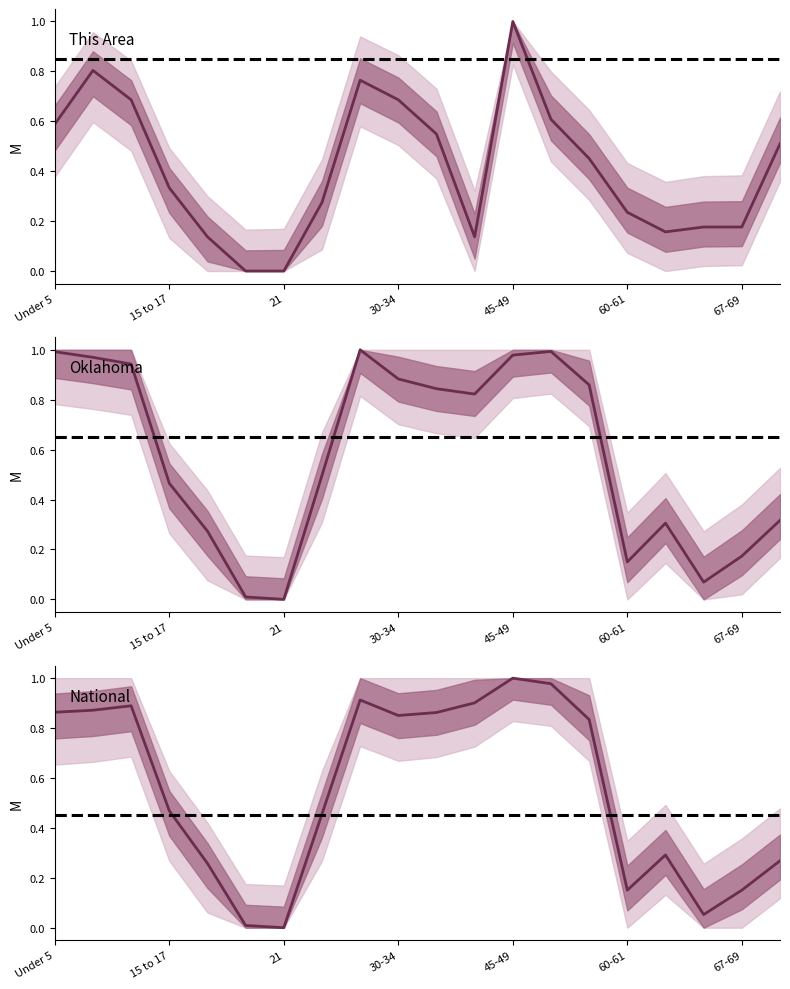

Where is the first local minimum for National?

21